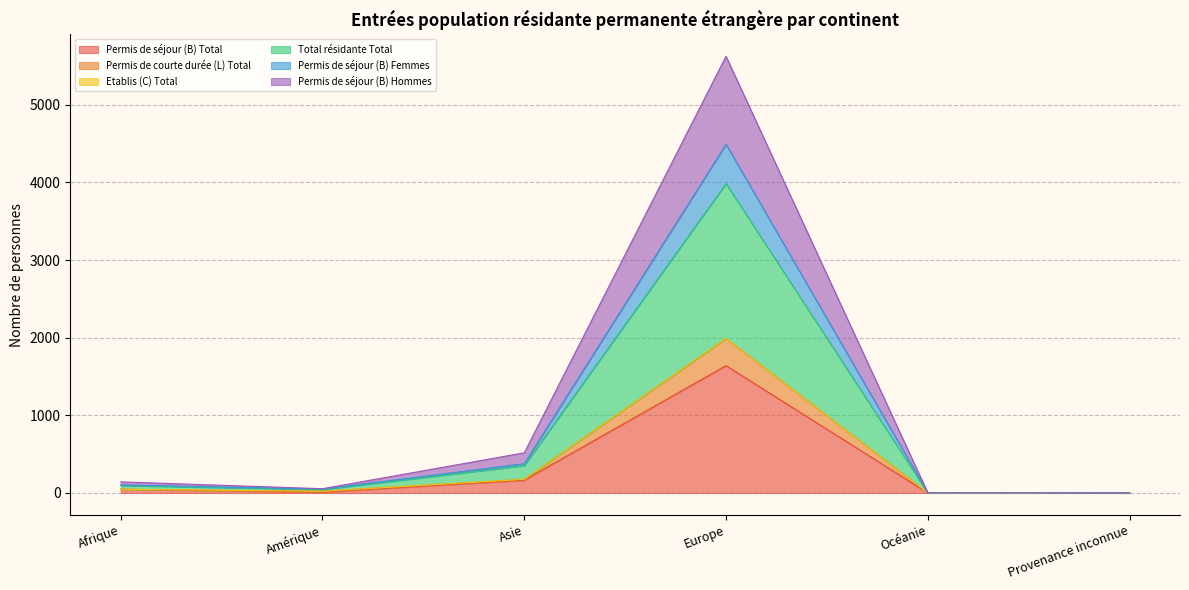

How many interior local valleys does the Permis de séjour (B) Femmes series have?

1